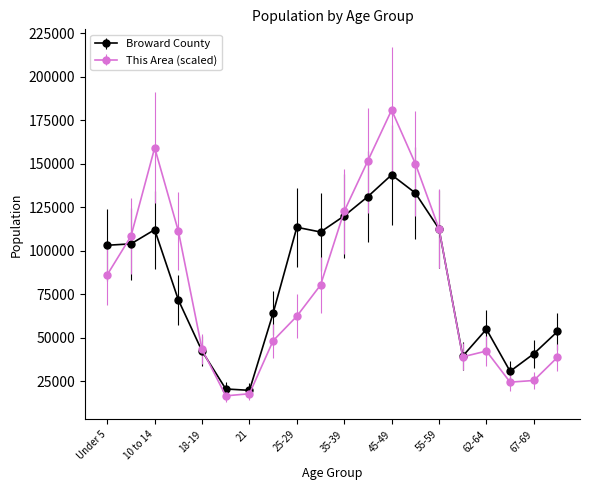

What is the lowest value of the This Area (scaled) series?

16693.0